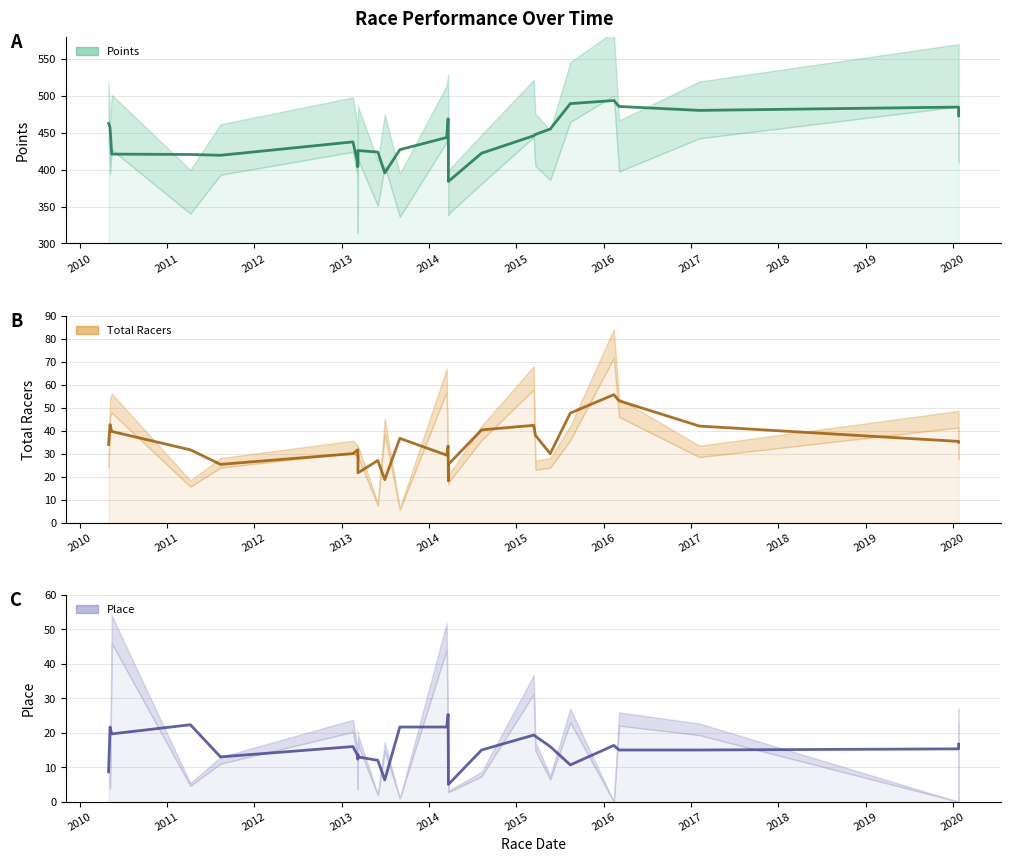

In Total Racers (trend), how many points are higher than both neighbors (excluding endpoints)?

7